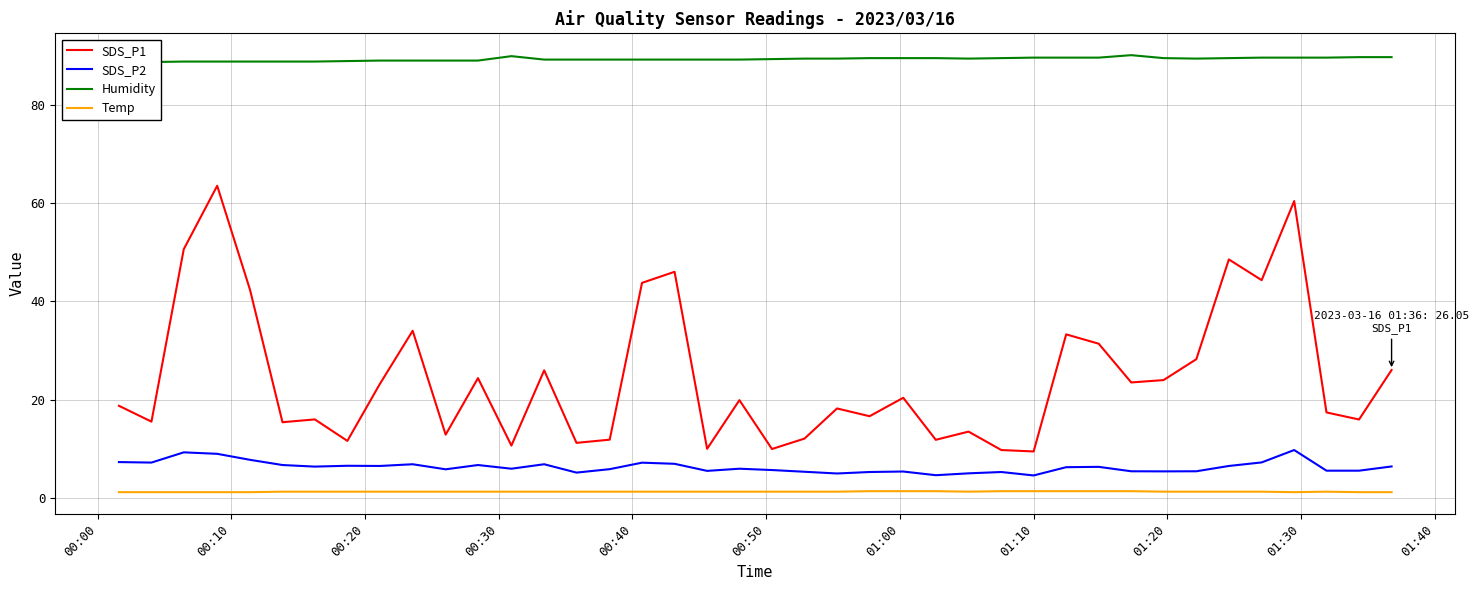

What is the spread (max minus min) of values at 18?

87.9